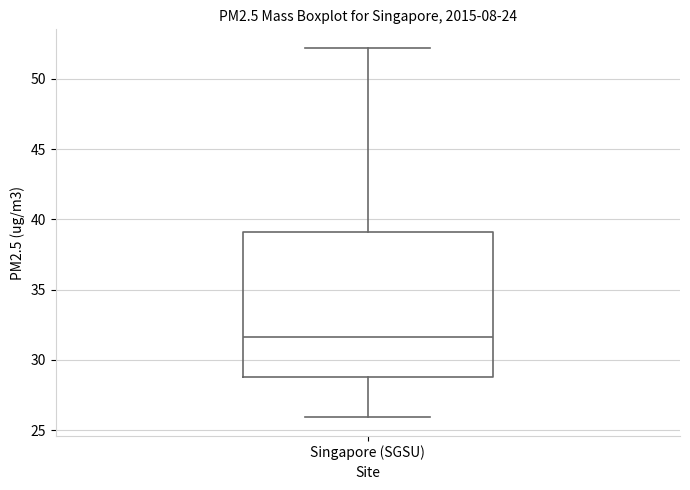

Transcribe this box plot: give where the median line is, the range the box spans, and where the two whiskers end, as read against the y-axis. The values are not printed on the chart, so give them approximately, as read against the axis.

median 31.5, box 29.0 to 39.0, whiskers 26.0 to 52.0